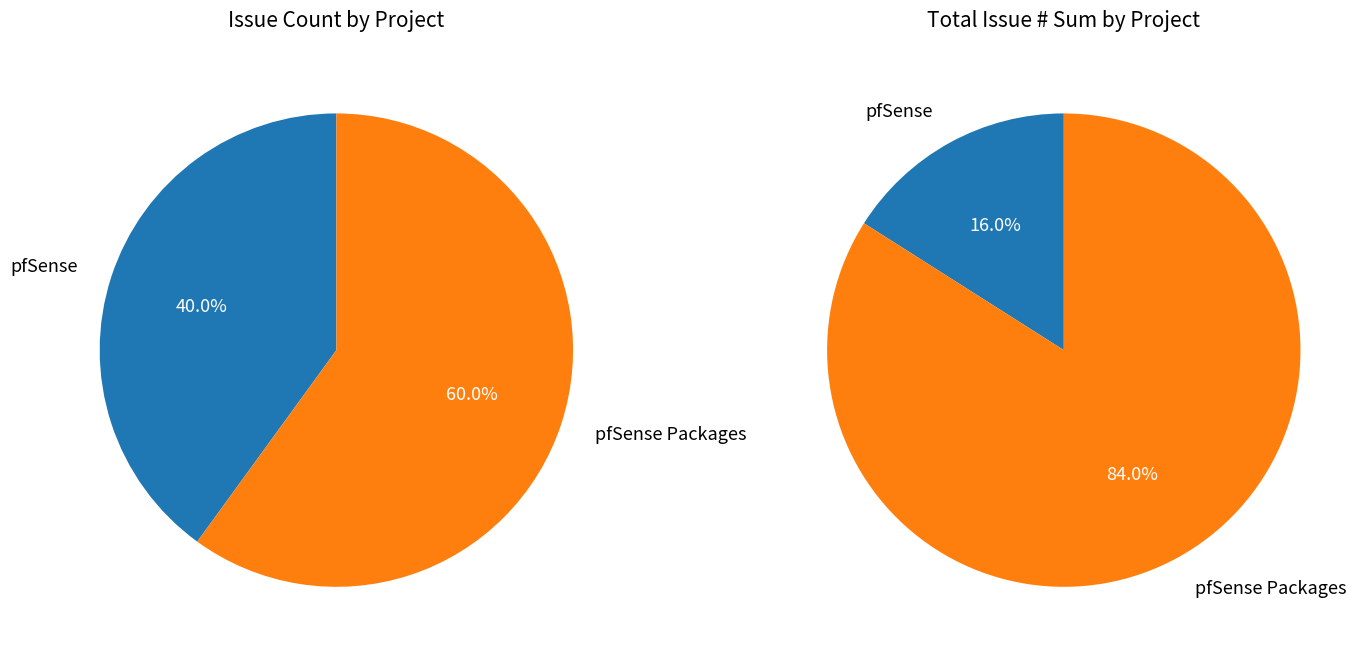

Does pfSense (877) represent more than half of the total?

No